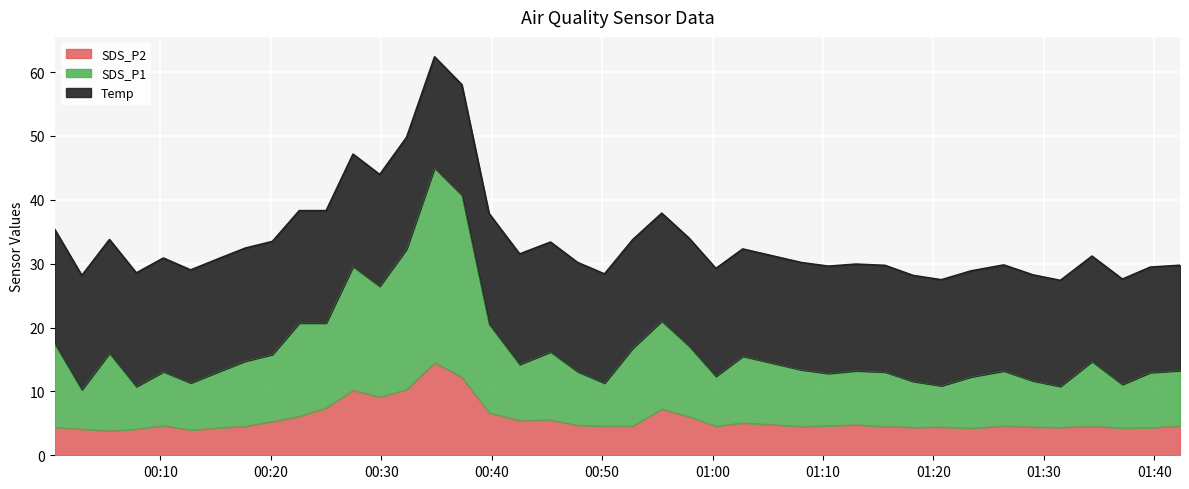

What is the value of the SDS_P2 point at the 21st from the left?

4.6